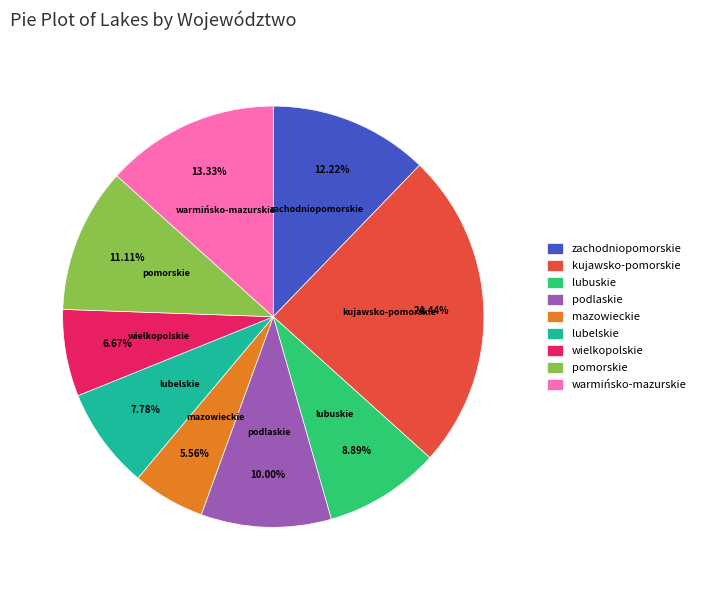

Count the number of slices in the pie.

9